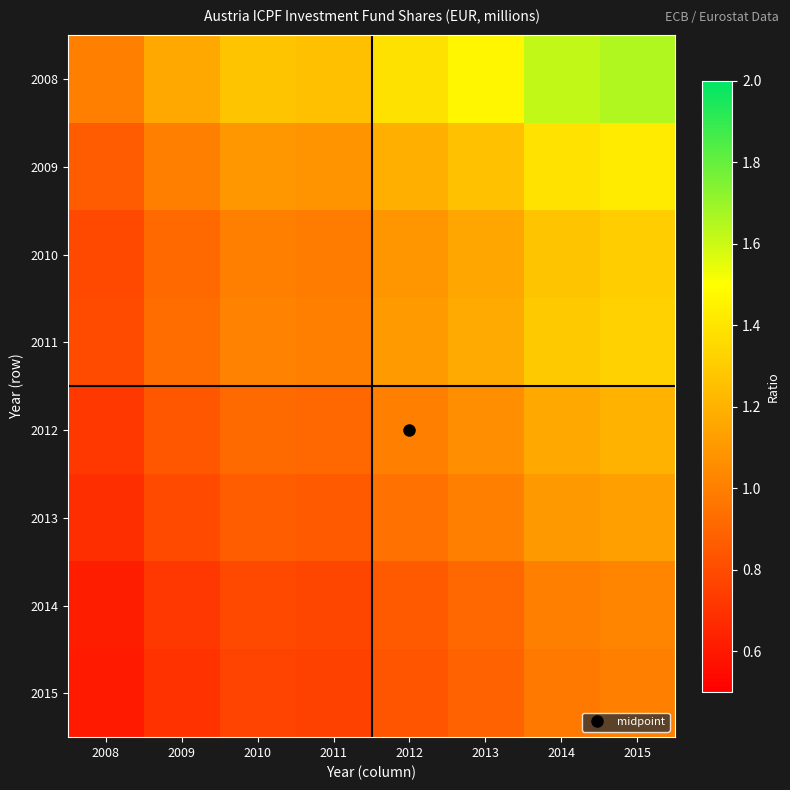

Reading right to left, list all the values displayed in this chart.

2008: 2015=1.7	2014=1.6	2013=1.5	2012=1.4	2011=1.3	2010=1.3	2009=1.2	2008=1.0
2009: 2015=1.4	2014=1.4	2013=1.3	2012=1.2	2011=1.1	2010=1.1	2009=1.0	2008=0.9
2010: 2015=1.3	2014=1.3	2013=1.2	2012=1.1	2011=1.0	2010=1.0	2009=0.9	2008=0.8
2011: 2015=1.3	2014=1.3	2013=1.2	2012=1.1	2011=1.0	2010=1.0	2009=0.9	2008=0.8
2012: 2015=1.2	2014=1.2	2013=1.1	2012=1.0	2011=0.9	2010=0.9	2009=0.8	2008=0.7
2013: 2015=1.1	2014=1.1	2013=1.0	2012=0.9	2011=0.9	2010=0.9	2009=0.8	2008=0.7
2014: 2015=1.0	2014=1.0	2013=0.9	2012=0.9	2011=0.8	2010=0.8	2009=0.7	2008=0.6
2015: 2015=1.0	2014=1.0	2013=0.9	2012=0.8	2011=0.8	2010=0.8	2009=0.7	2008=0.6